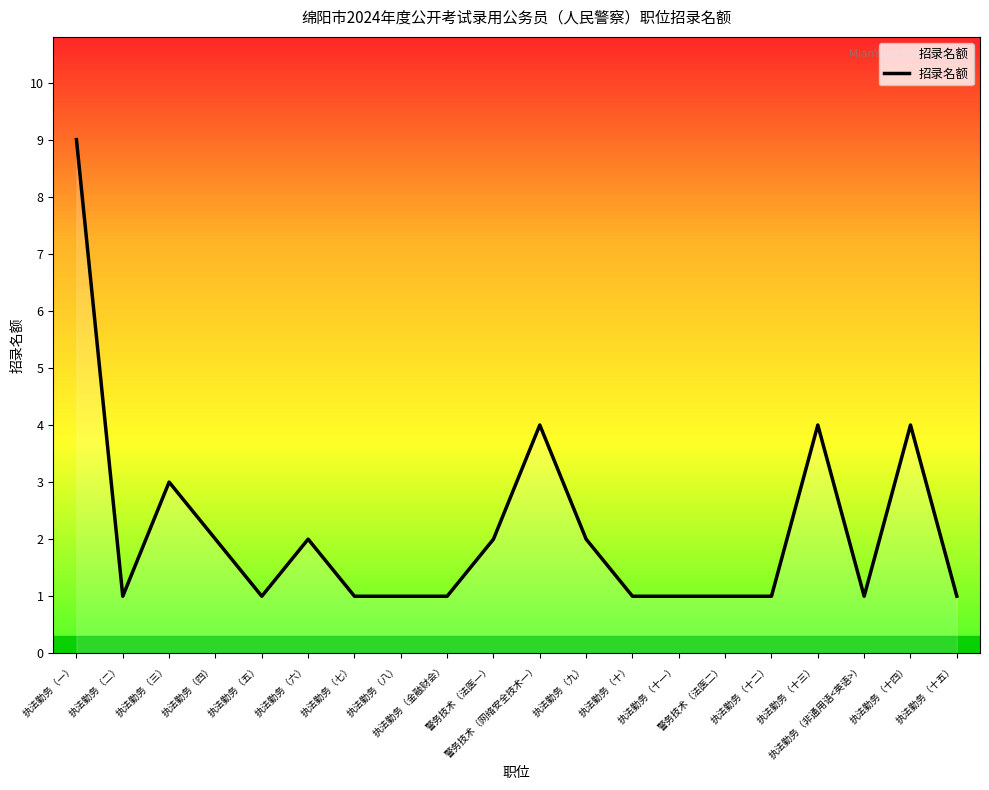

Between 执法勤务（十二） and 执法勤务（十四）, which is larger?

执法勤务（十四）